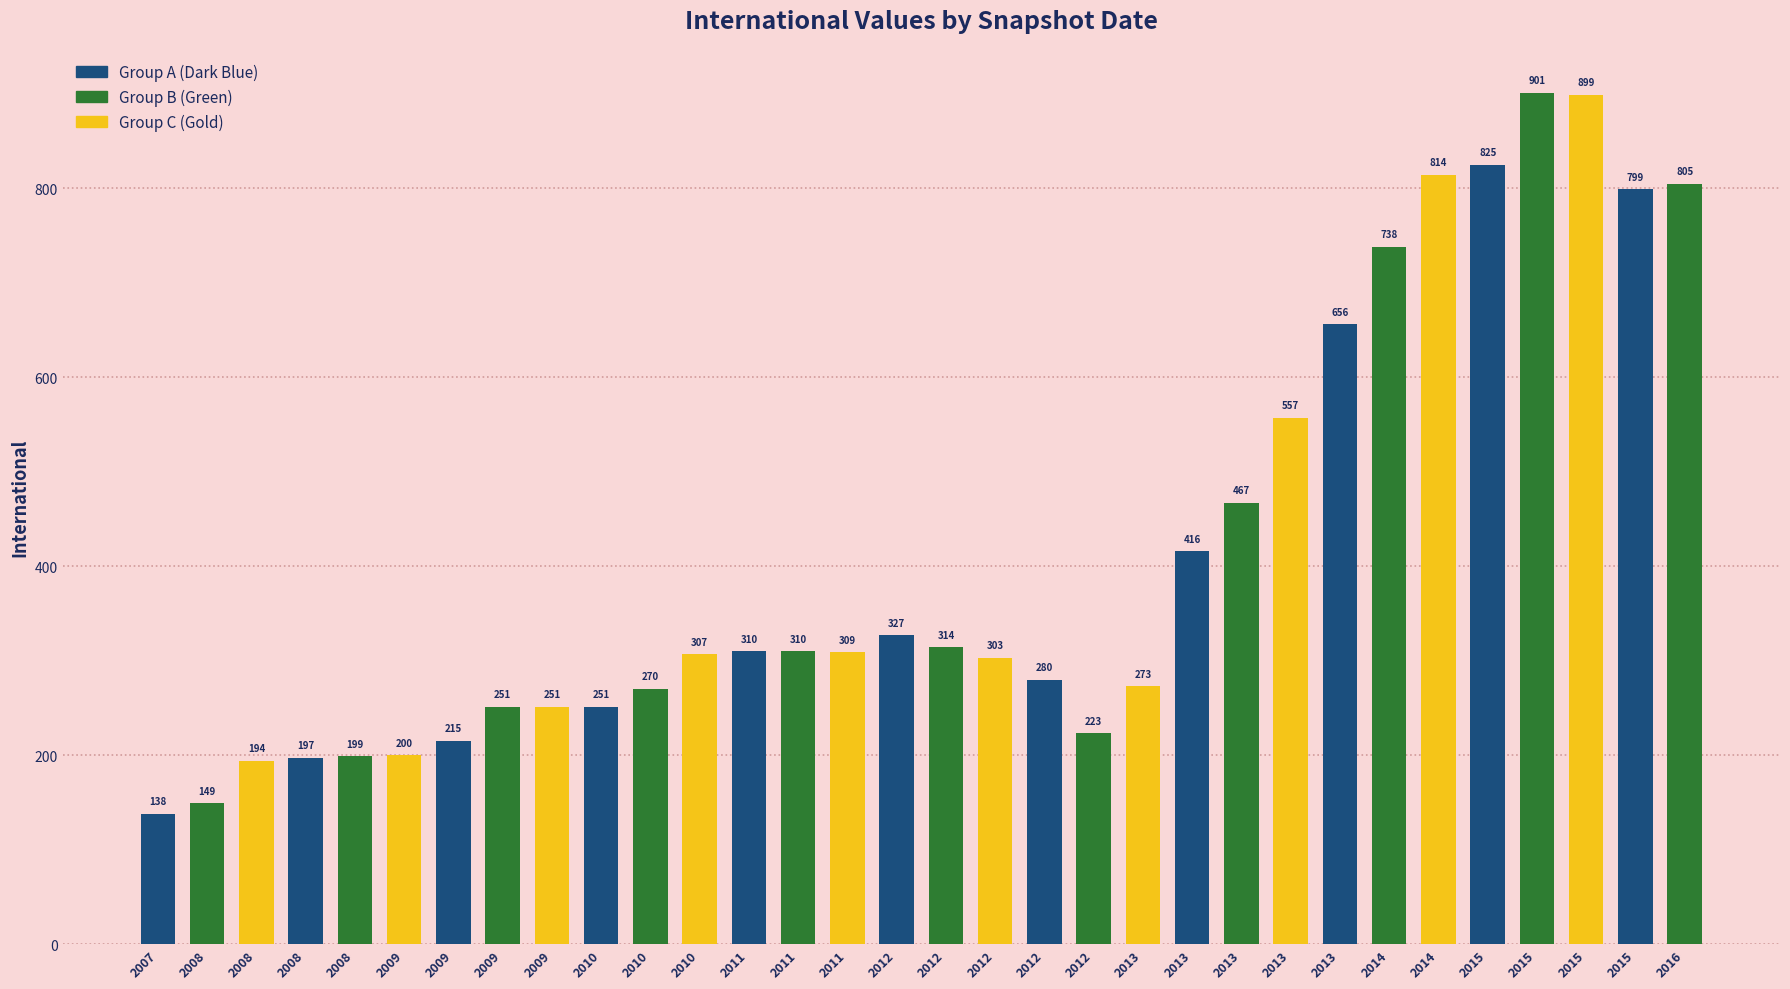

What is the value of the 9th bar from the left?

200